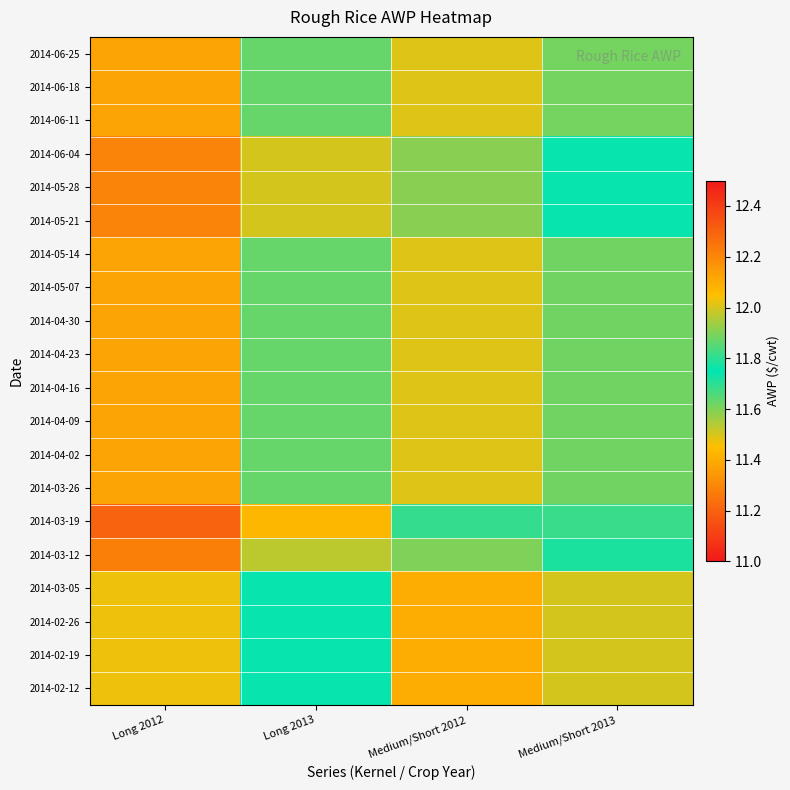

At which category is the sum across all series the highest?

Medium/Short 2012